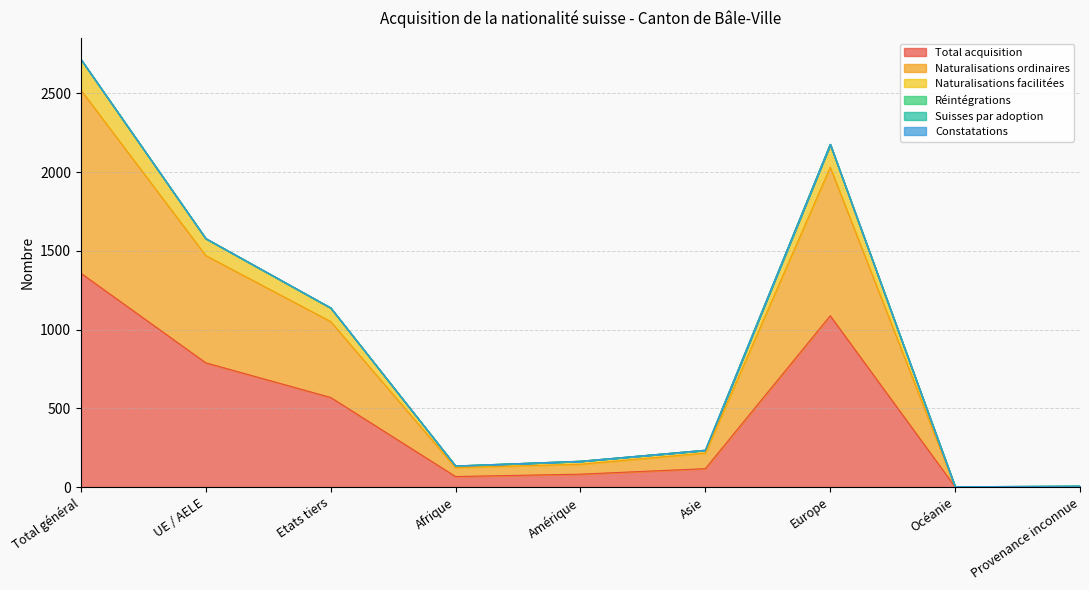

Rank the categories by Naturalisations facilitées value from lowest to highest.

Océanie, Provenance inconnue, Afrique, Amérique, Asie, Etats tiers, UE / AELE, Europe, Total général